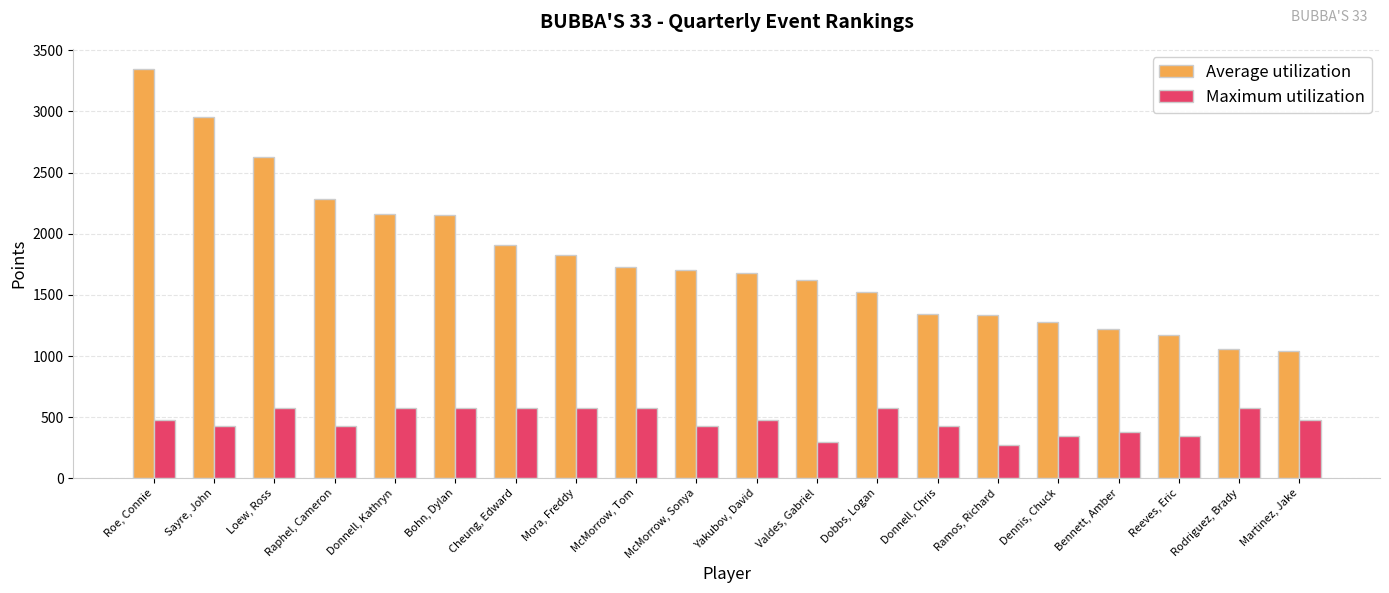

How many data points in Average utilization are less than 1705?

10